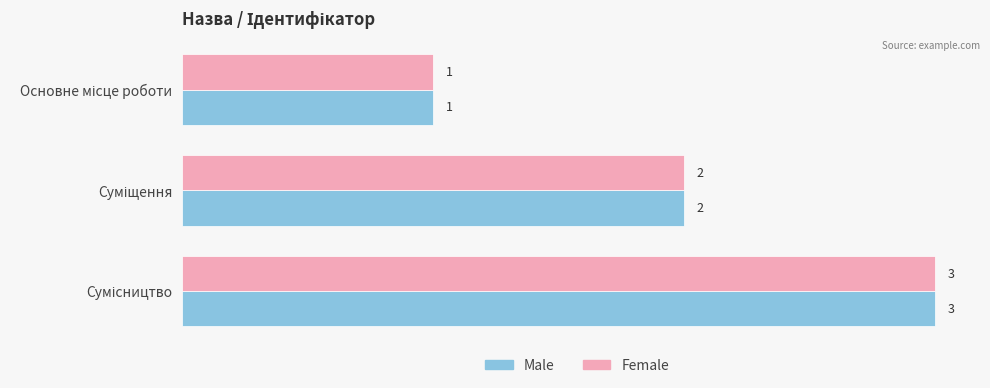

What is the sum of all Female values?

6